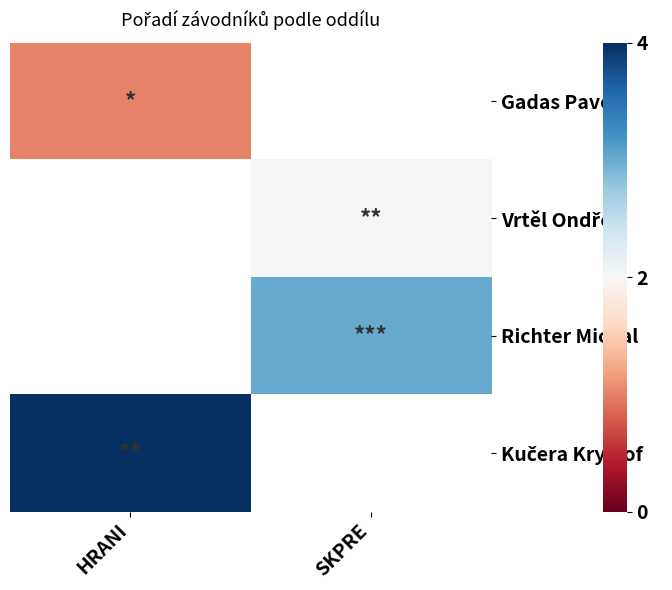

Is the value of Richter Michal at HRANI greater than the value of Gadas Pavel at HRANI?

No